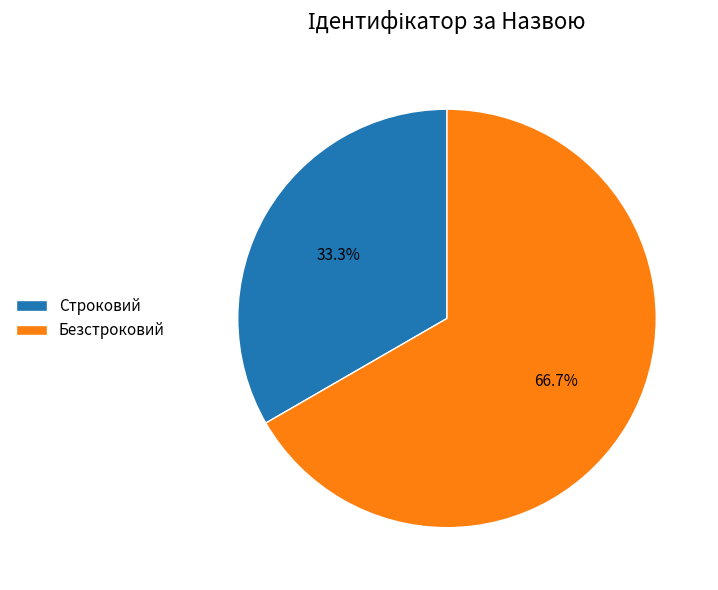

The Строковий slice represents 33% of the pie. True or false?

True